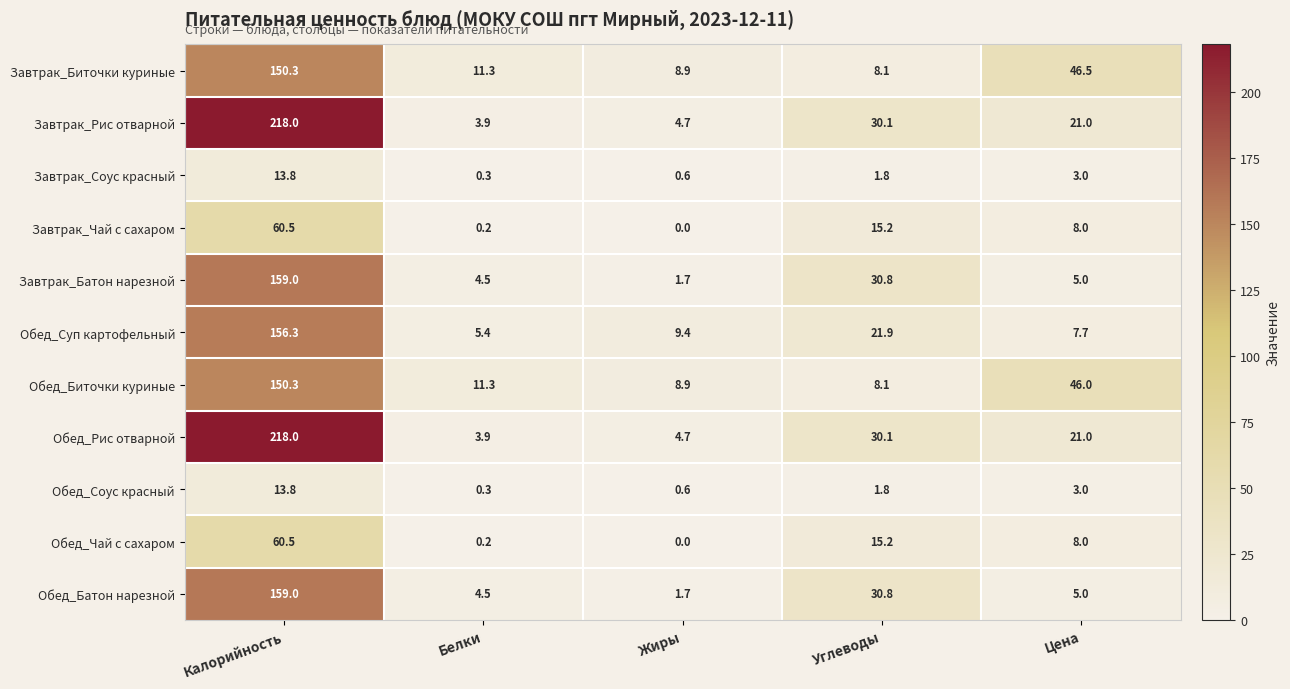

Is the value of Обед_Чай с сахаром at Калорийность greater than the value of Завтрак_Рис отварной at Углеводы?

Yes